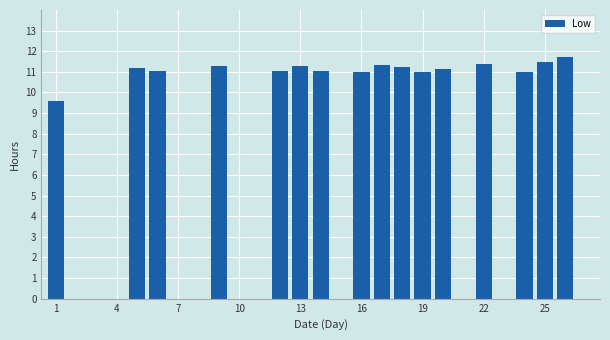

How many data points does each series have?

27